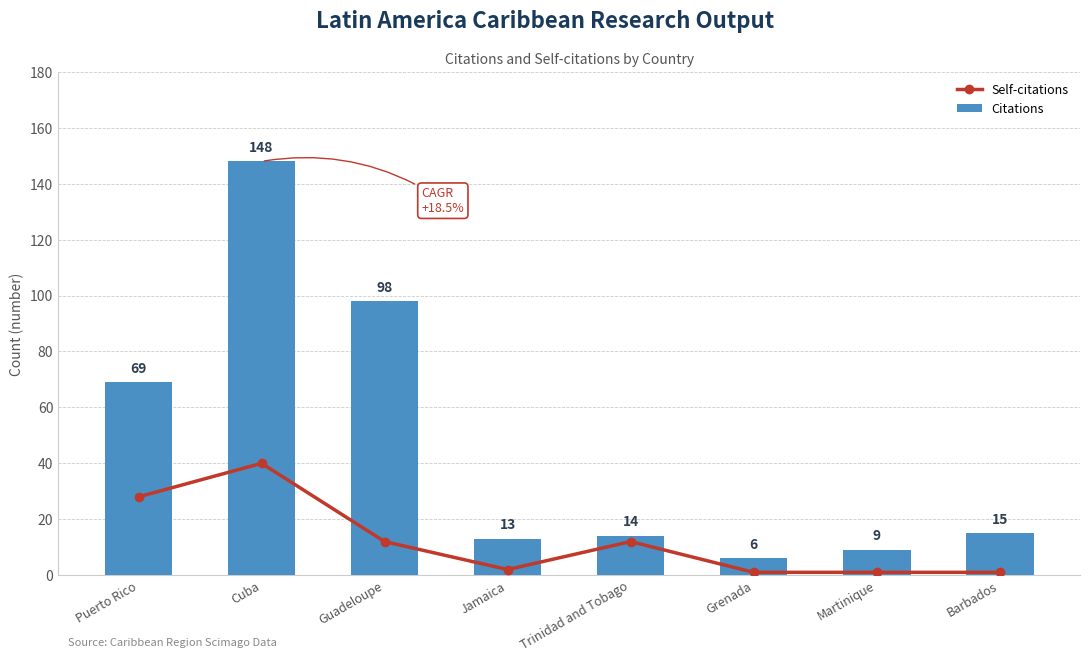

What is the value of the Self-citations bar at the 3rd from the left?

12